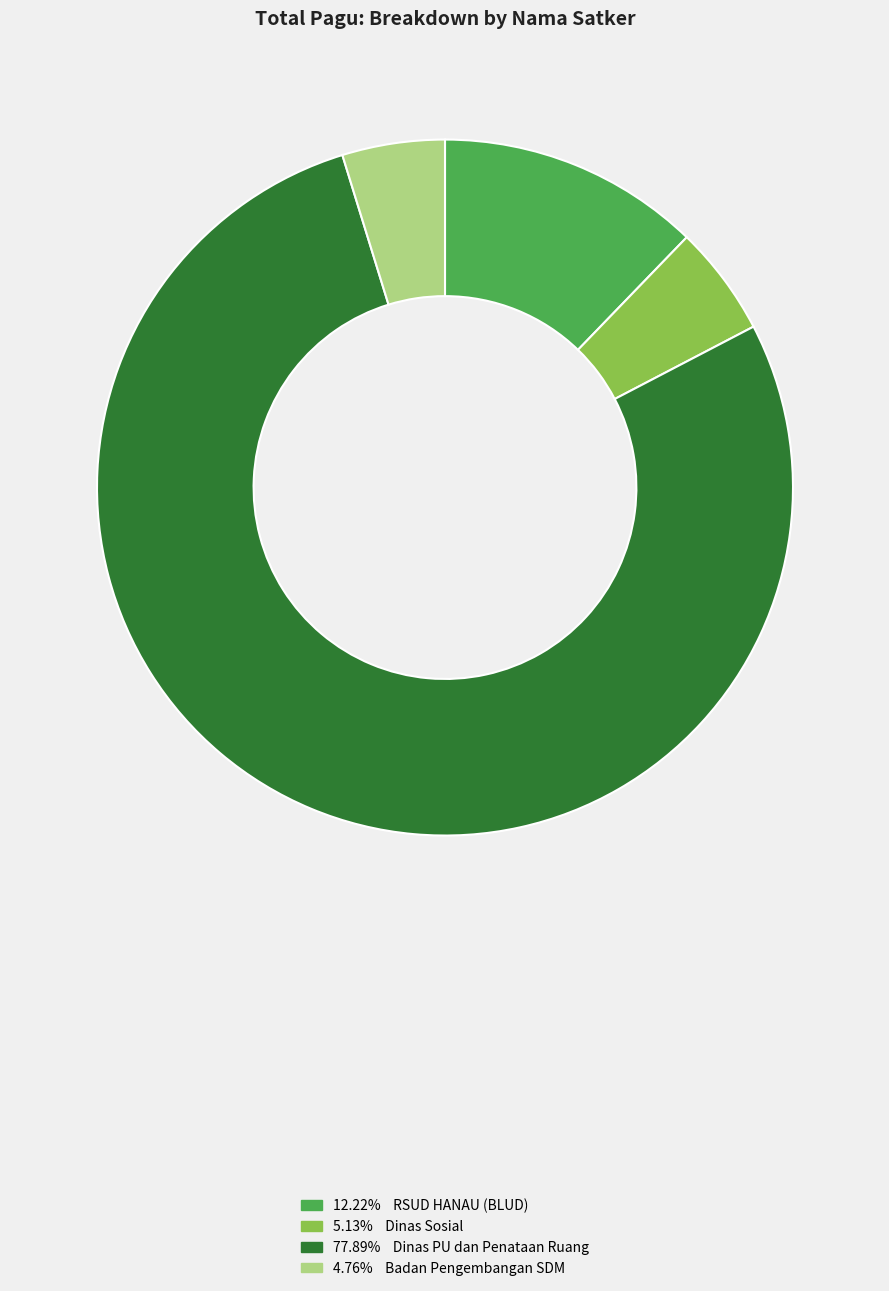

How many slices are in this pie chart?

4